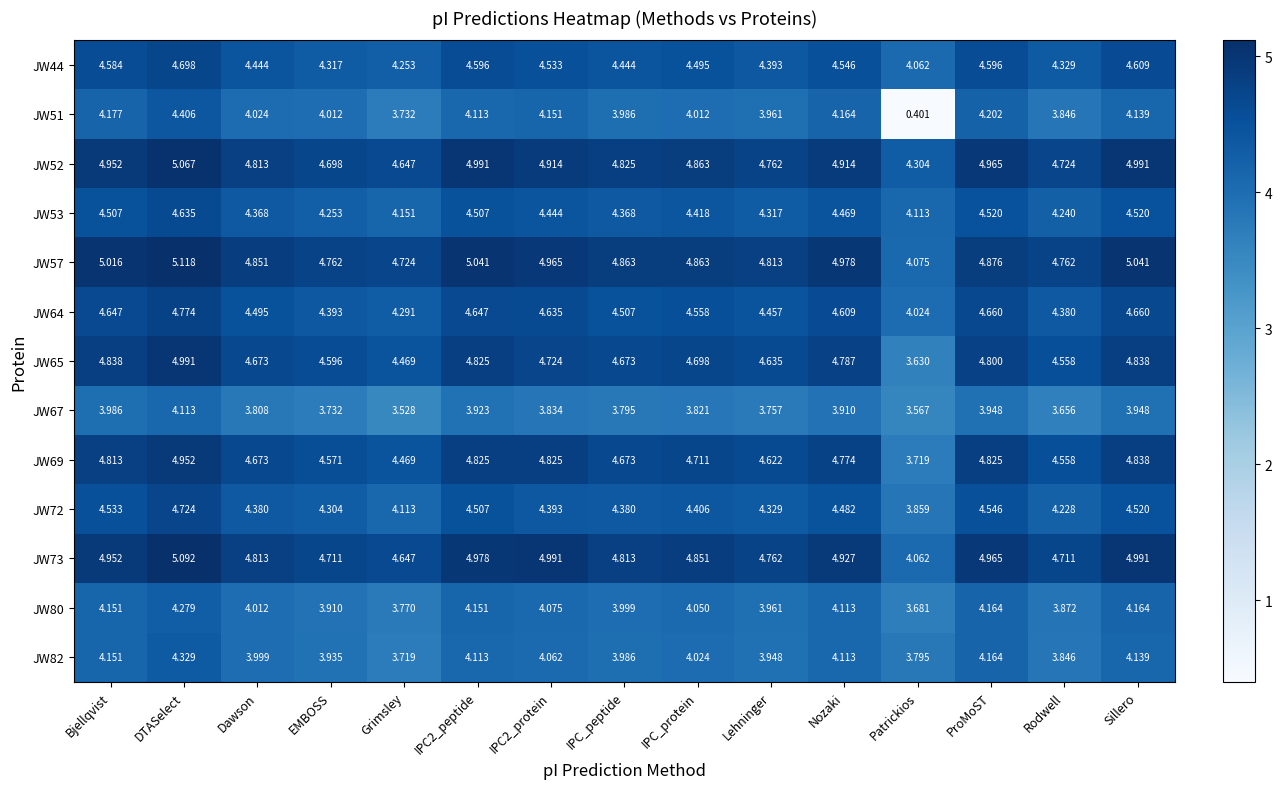

Rank the series by their maximum value, from lowest to highest.

JW67, JW80, JW82, JW51, JW53, JW44, JW72, JW64, JW69, JW65, JW52, JW73, JW57